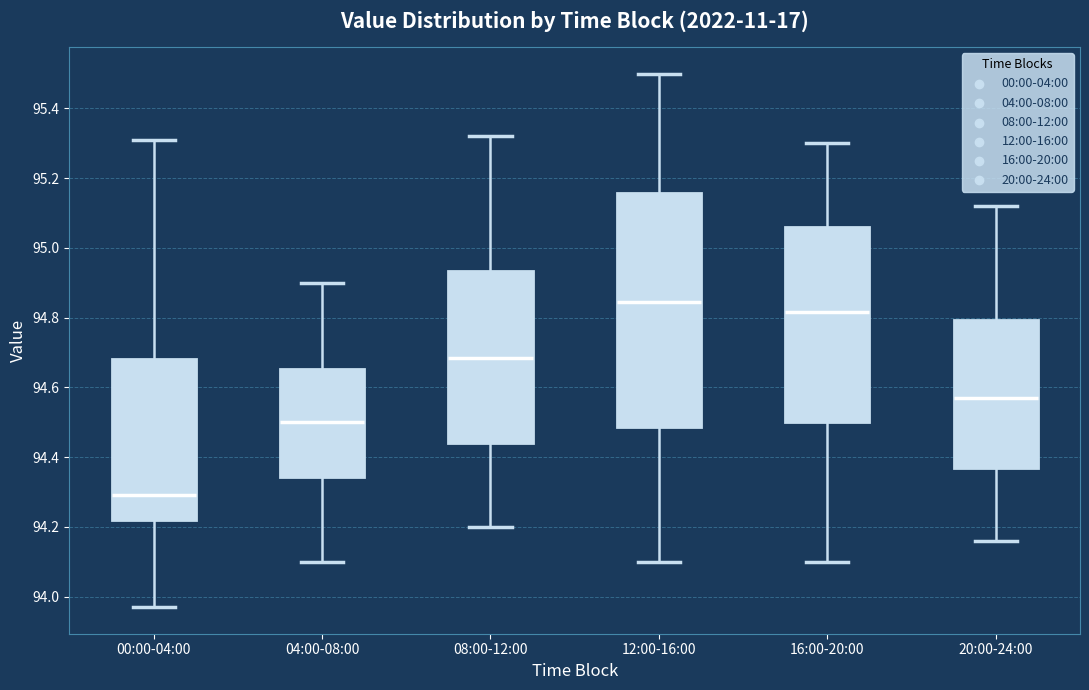

Which box's median line is the lowest?

00:00-04:00